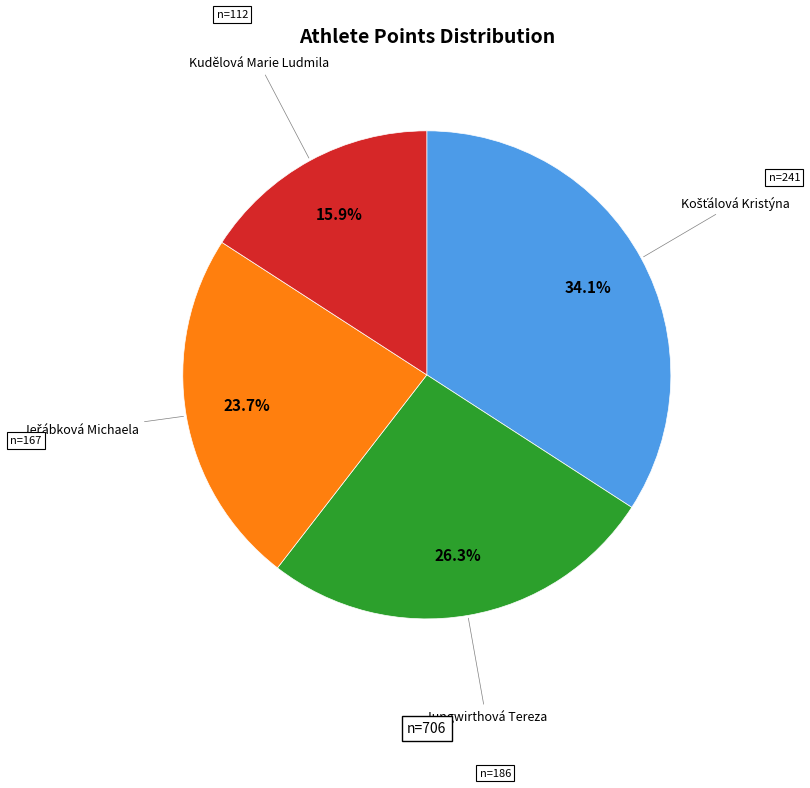

Is there a majority slice in this chart?

No